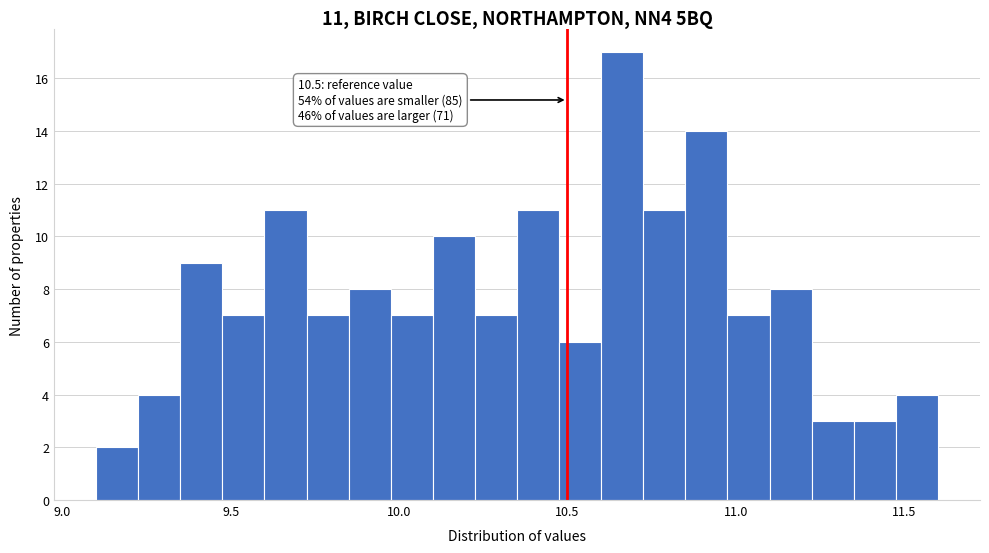

Read against the x-axis, roughly where is the centre of the tallest bar?

10.65